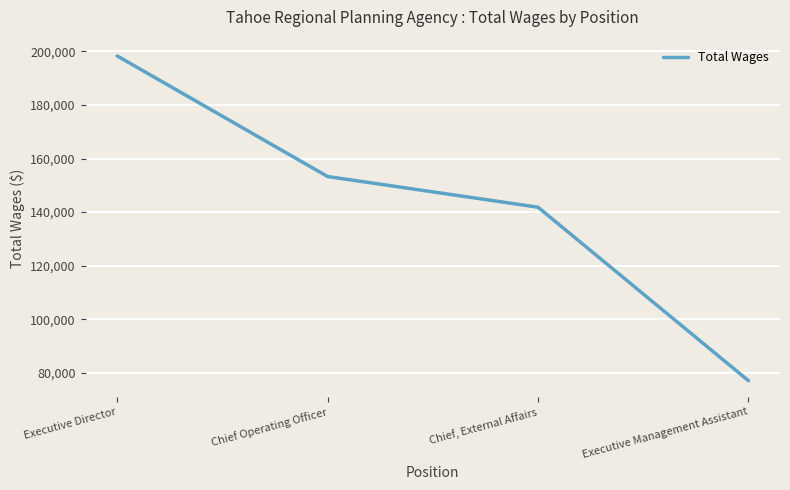

Rank the categories by value from highest to lowest.

Executive Director, Chief Operating Officer, Chief, External Affairs, Executive Management Assistant